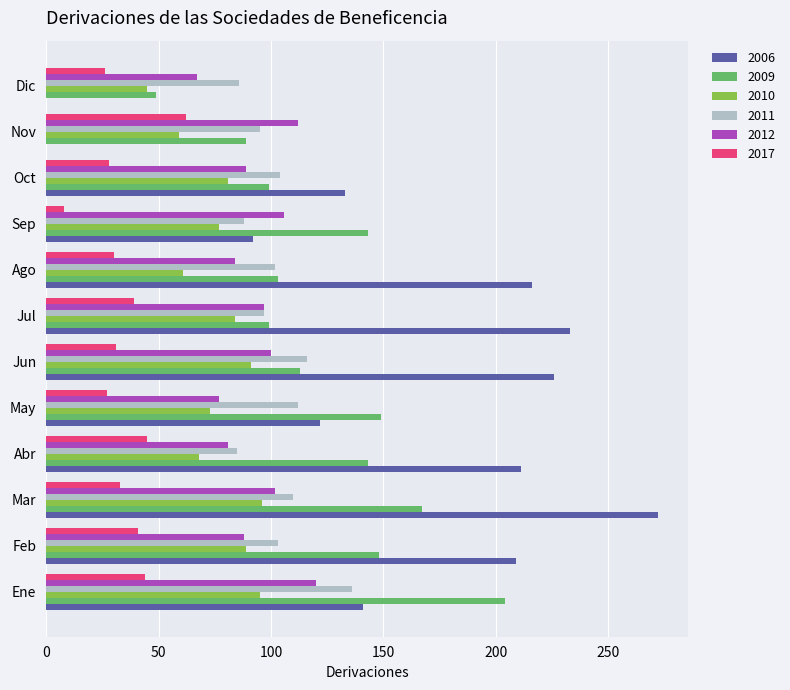

The 2010 series shows 63 at Dic. True or false?

False